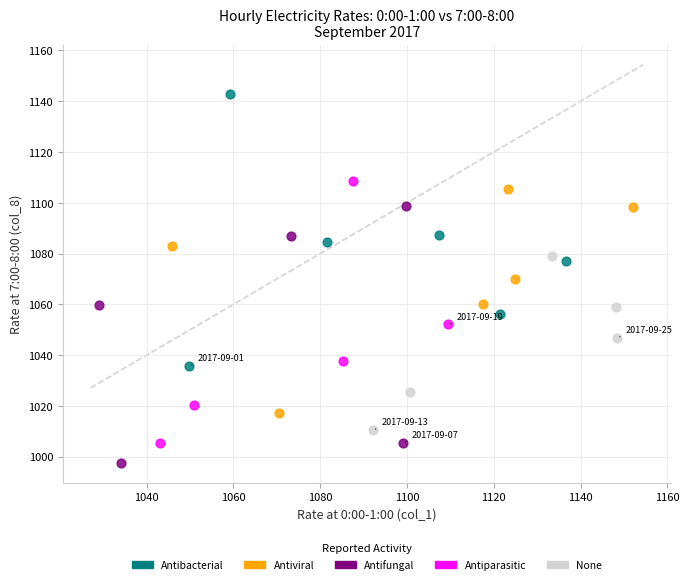

What are all the series names shown in the legend?

Antibacterial, Antiviral, Antifungal, Antiparasitic, None